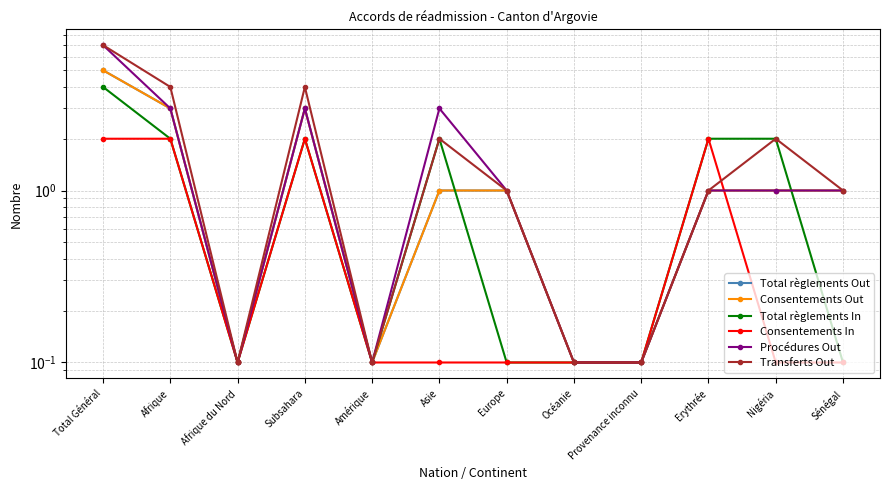

Reading left to right, list all the values displayed in this chart.

Total règlements Out: 5.0	3.0	0.1	3.0	0.1	1.0	1.0	0.1	0.1	1.0	1.0	1.0
Consentements Out: 5.0	3.0	0.1	3.0	0.1	1.0	1.0	0.1	0.1	1.0	1.0	1.0
Total règlements In: 4.0	2.0	0.1	2.0	0.1	2.0	0.1	0.1	0.1	2.0	2.0	0.1
Consentements In: 2.0	2.0	0.1	2.0	0.1	0.1	0.1	0.1	0.1	2.0	0.1	0.1
Procédures Out: 7.0	3.0	0.1	3.0	0.1	3.0	1.0	0.1	0.1	1.0	1.0	1.0
Transferts Out: 7.0	4.0	0.1	4.0	0.1	2.0	1.0	0.1	0.1	1.0	2.0	1.0